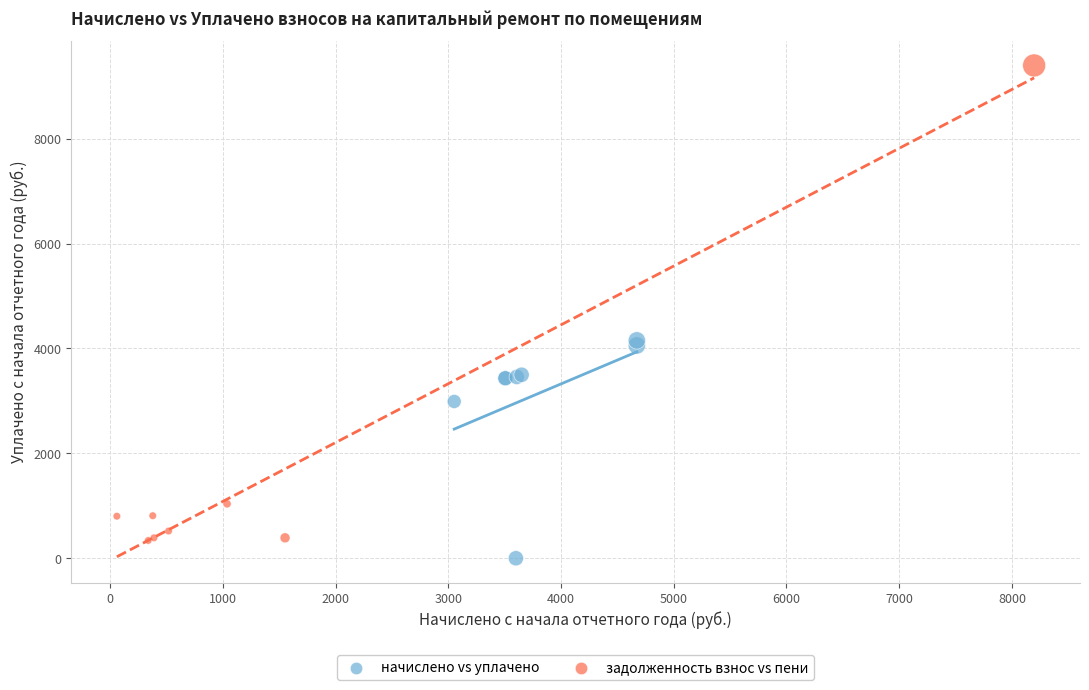

Which series has the largest Y range (max minus min)?

задолженность взнос vs пени